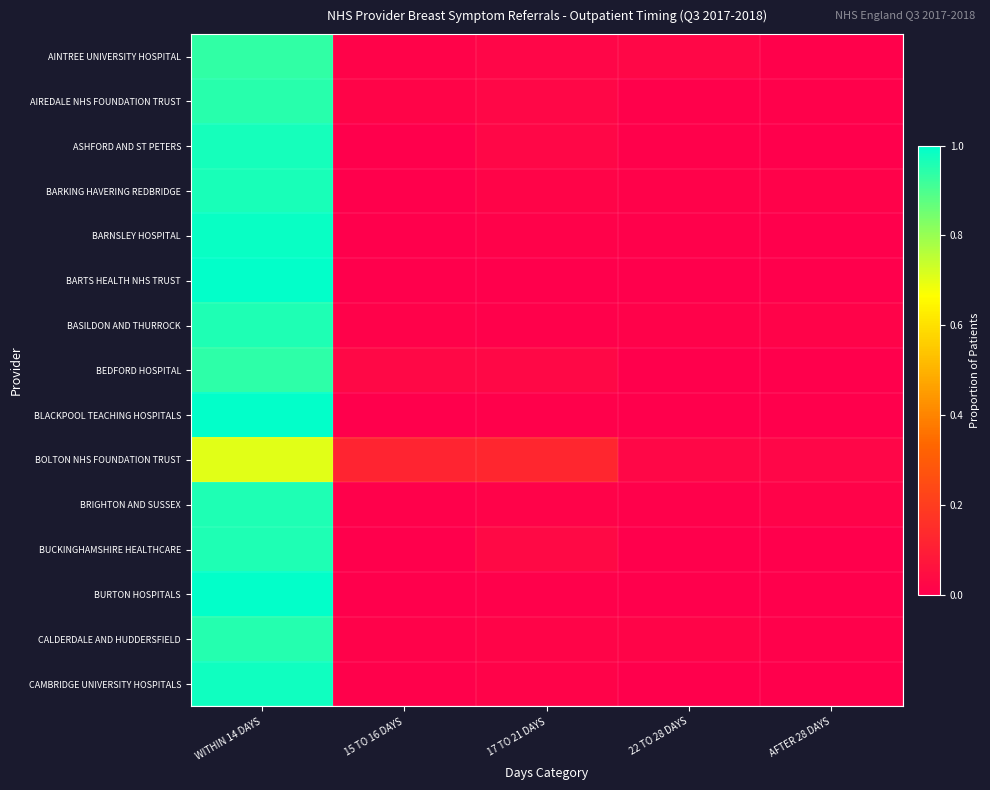

Which has a higher value, 22 TO 28 DAYS or 17 TO 21 DAYS?

22 TO 28 DAYS